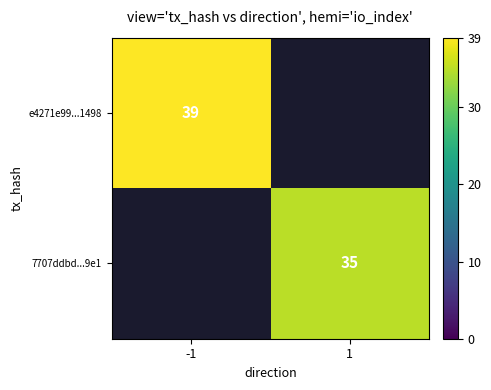

True or false: 7707ddbd...9e1 has a value of 35 at 1.

True